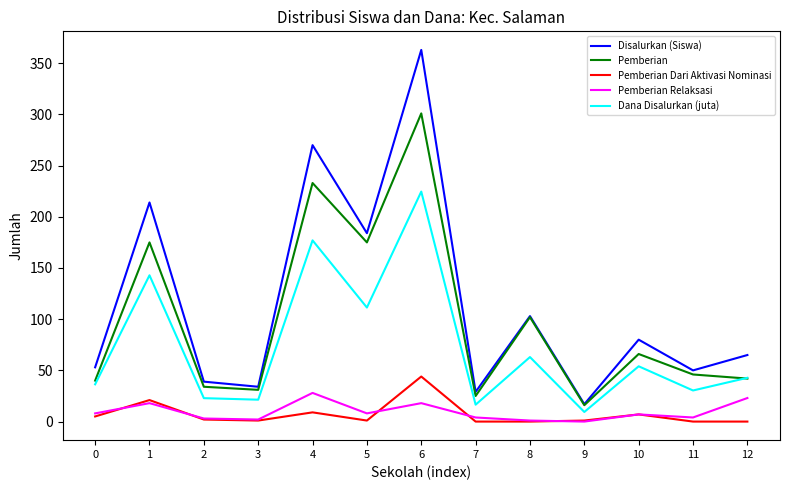

What is the sum of all Pemberian Dari Aktivasi Nominasi values?

91.0